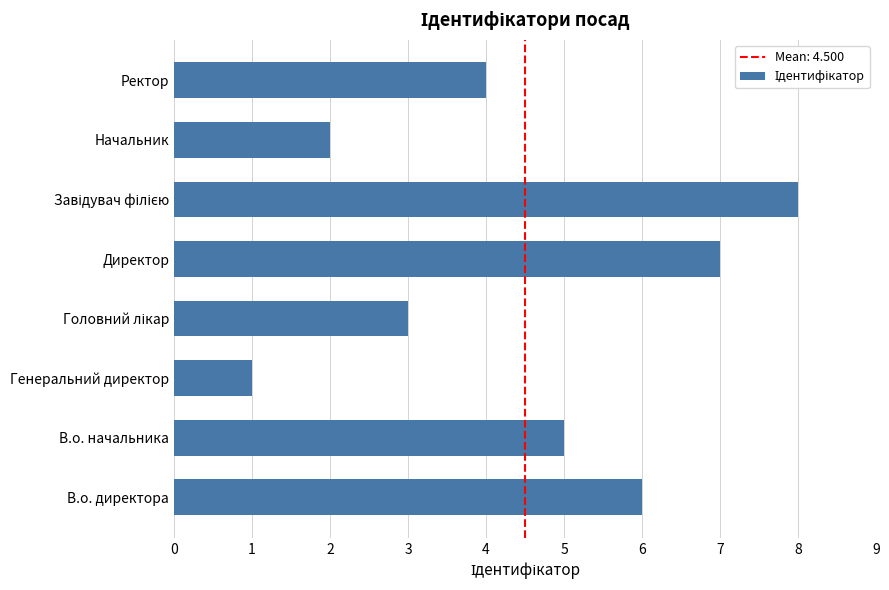

What is the difference between the second highest and second lowest values?

5